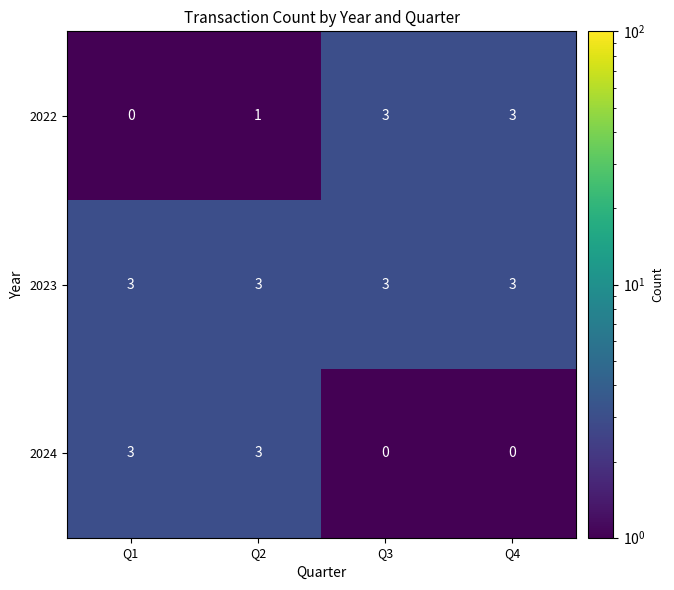

At which label is 2022 closest to 1?

Q2